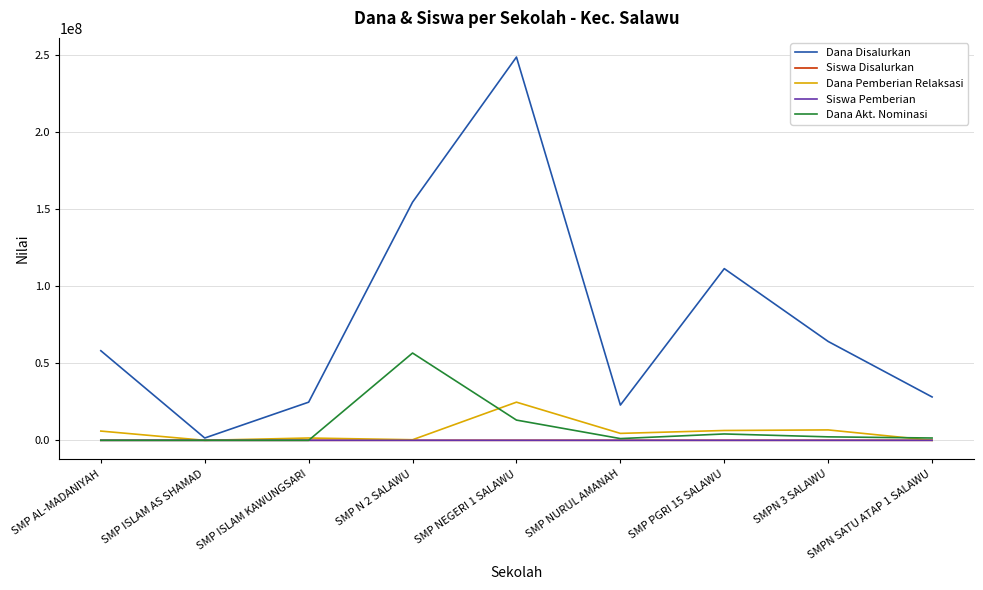

What is the maximum value for Dana Disalurkan?

248625000